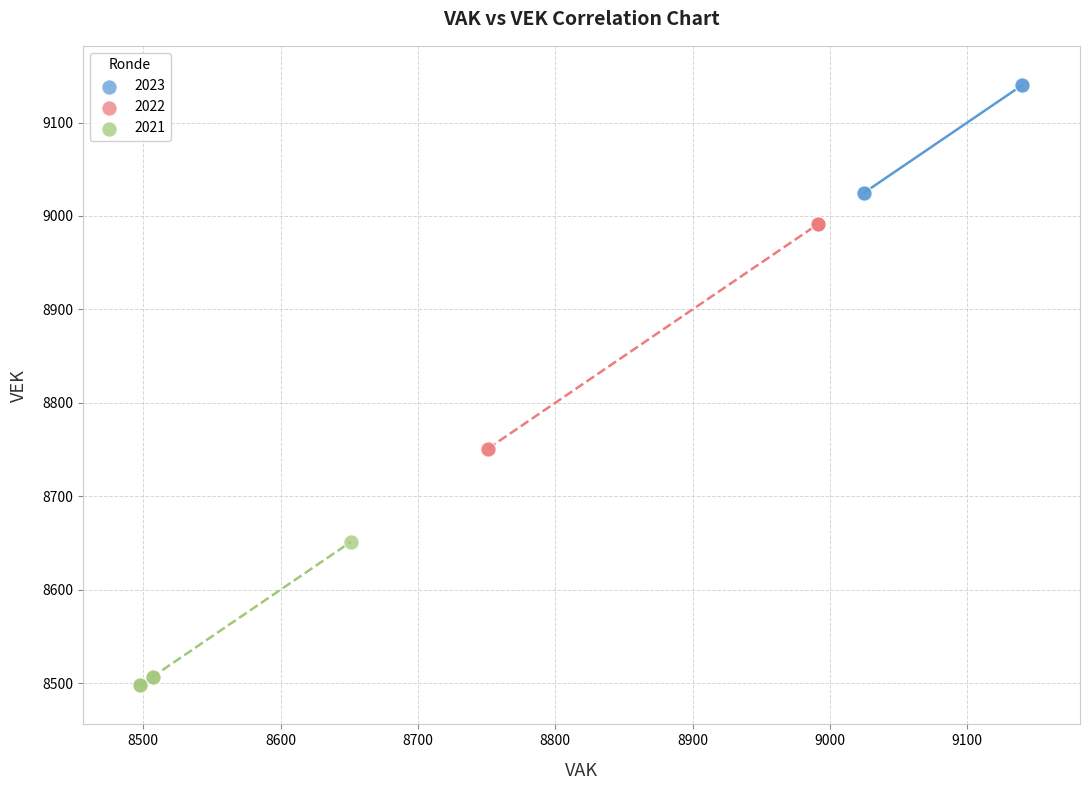

Which series has the largest Y range (max minus min)?

2022